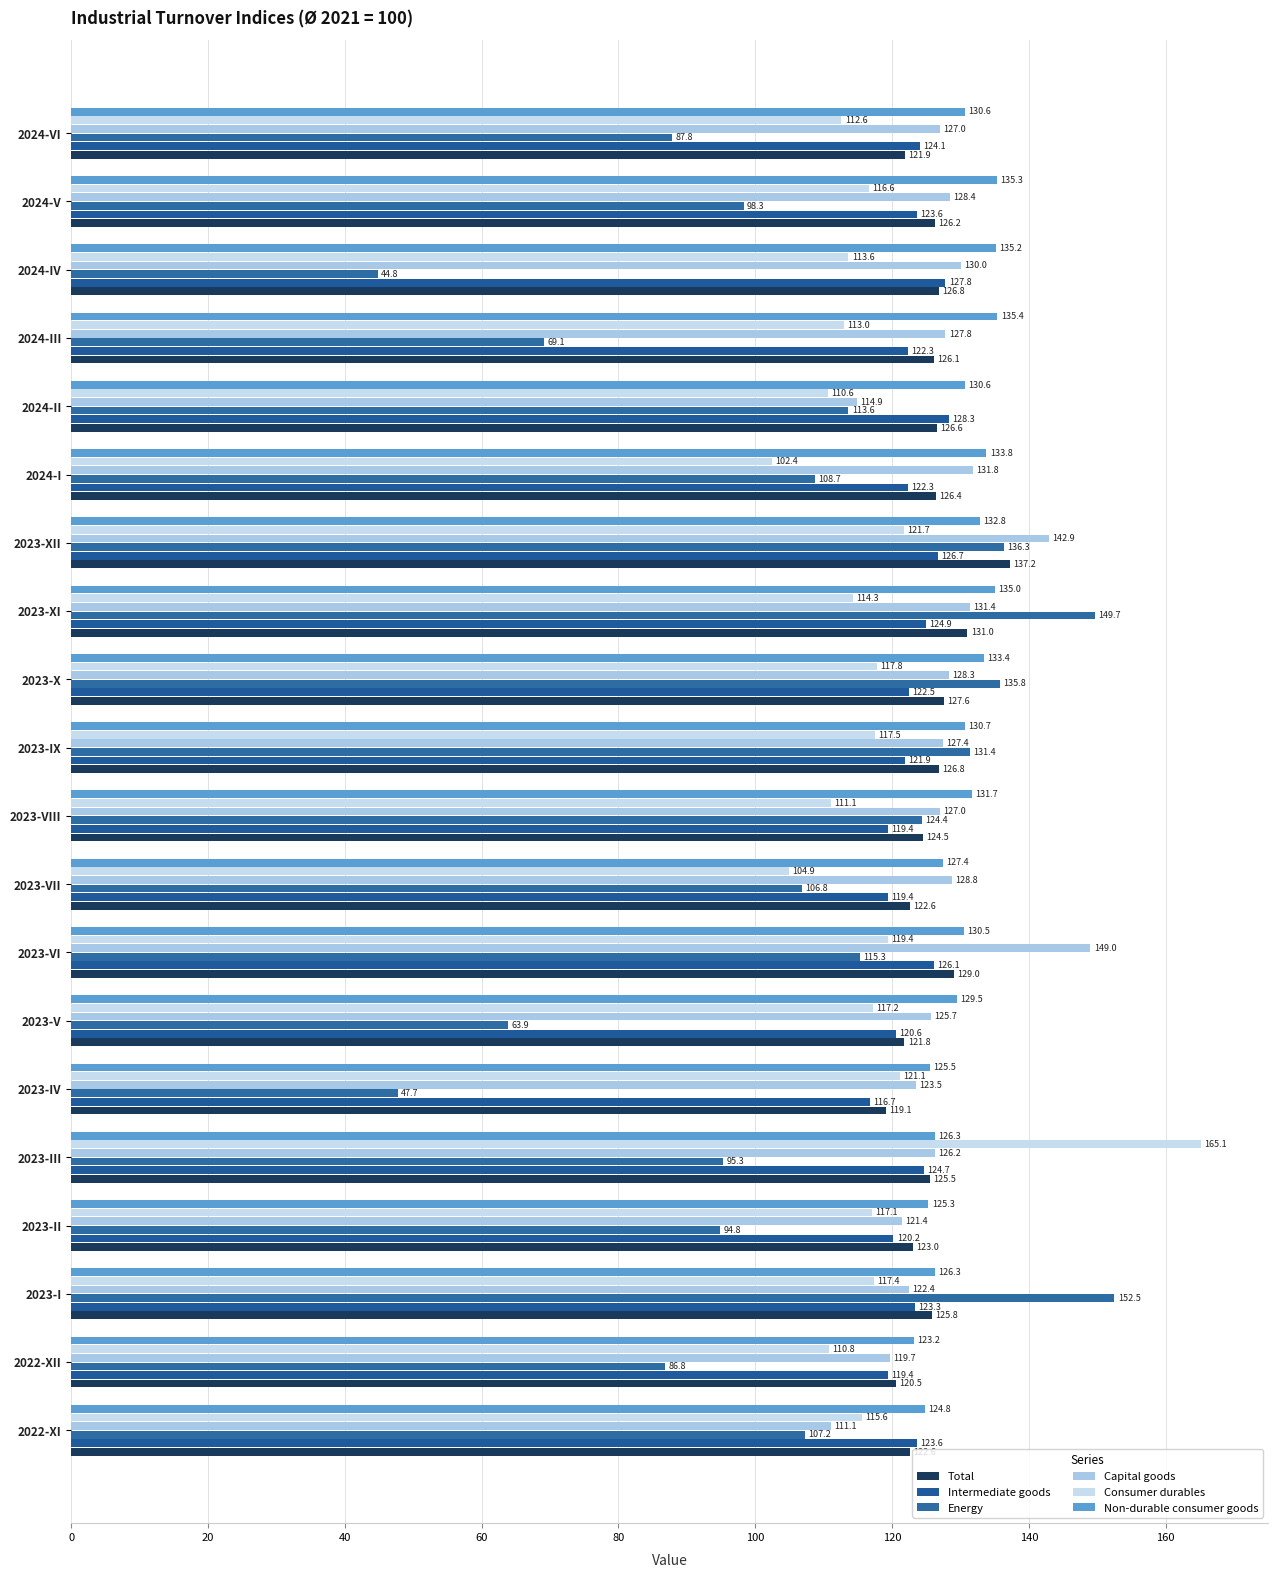

List the labels in order of Consumer durables value, smallest first.

2024-I, 2023-VII, 2024-II, 2022-XII, 2023-VIII, 2024-VI, 2024-III, 2024-IV, 2023-XI, 2022-XI, 2024-V, 2023-II, 2023-V, 2023-I, 2023-IX, 2023-X, 2023-VI, 2023-IV, 2023-XII, 2023-III